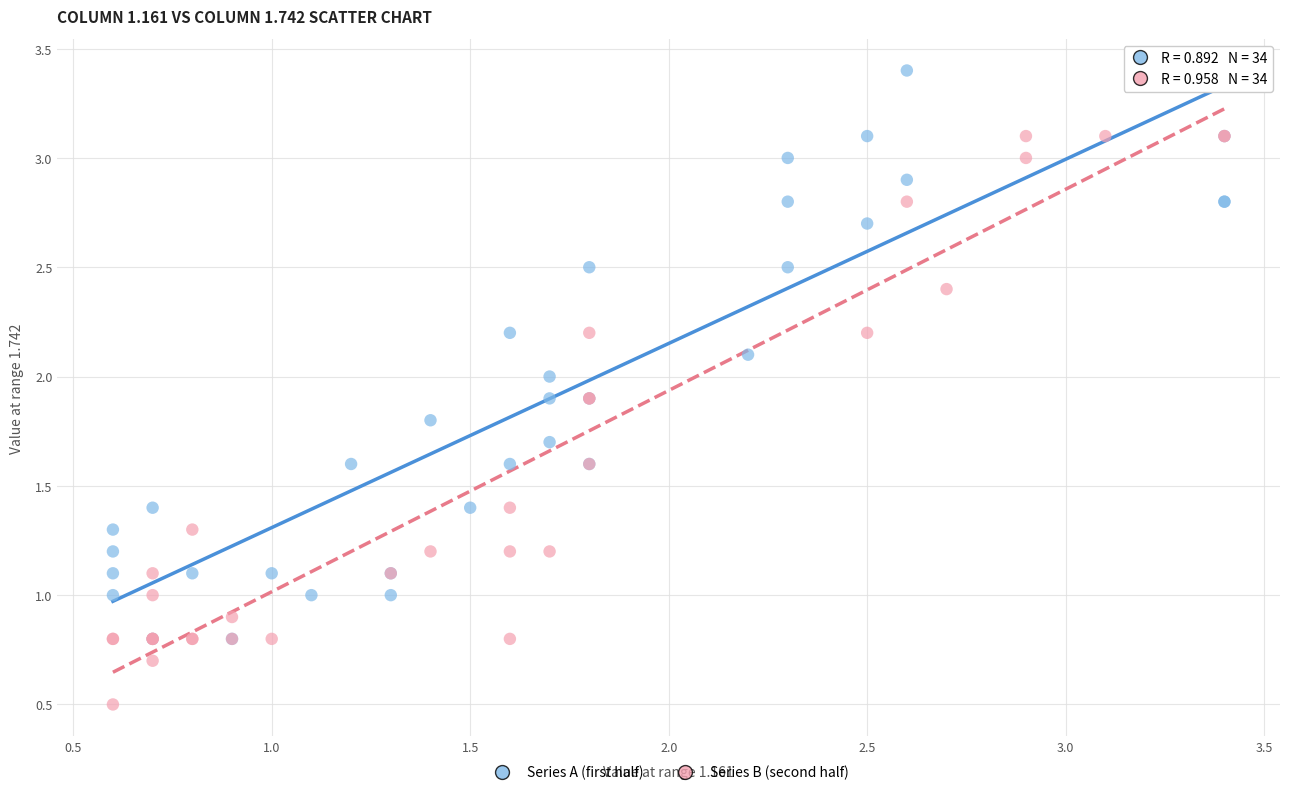

Which series has the widest spread of Y values?

Series B (second half)